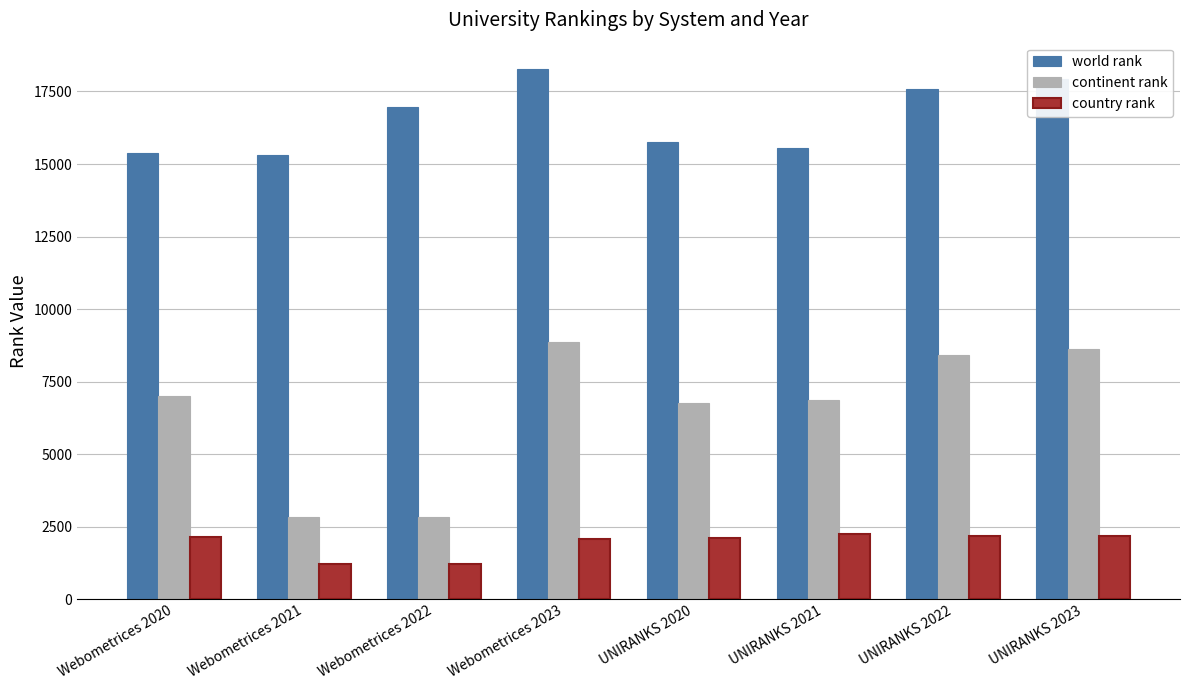

How many series are shown in this chart?

3